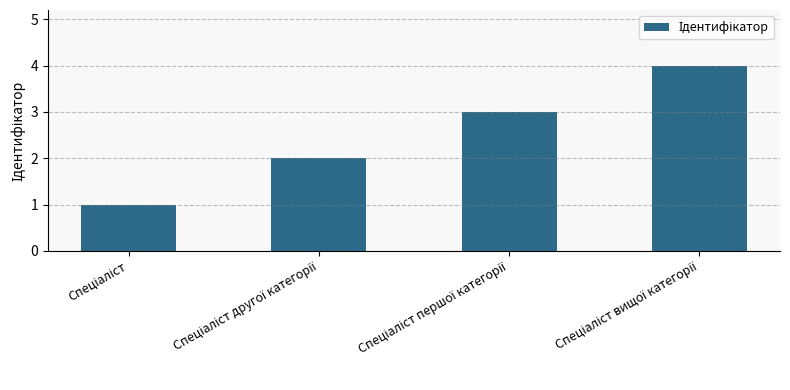

What is the maximum value shown in the chart?

4